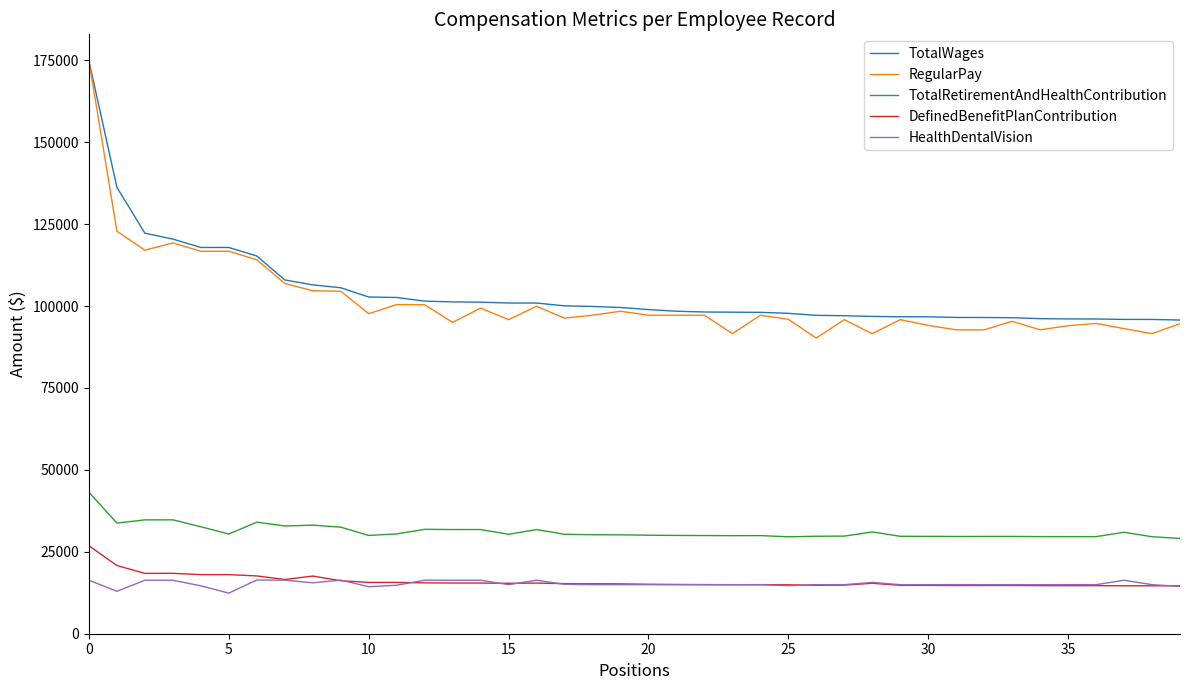

True or false: RegularPay and DefinedBenefitPlanContribution cross at least once.

False